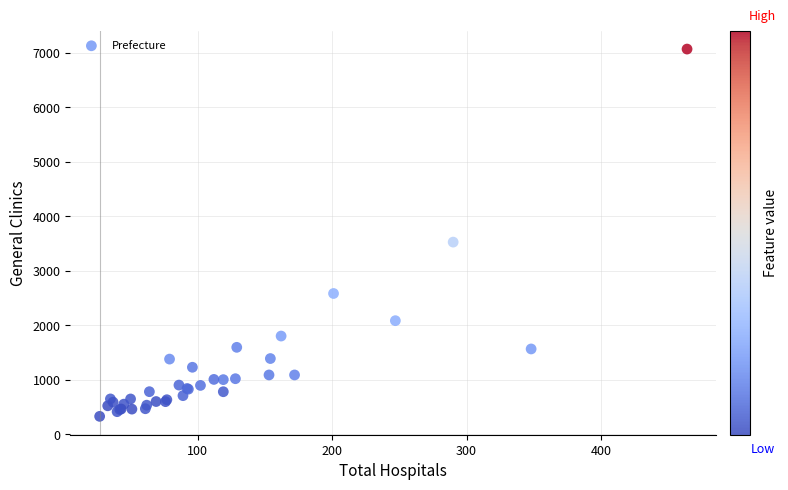

What Y value in the scatter plot is closest to 3699?

3527